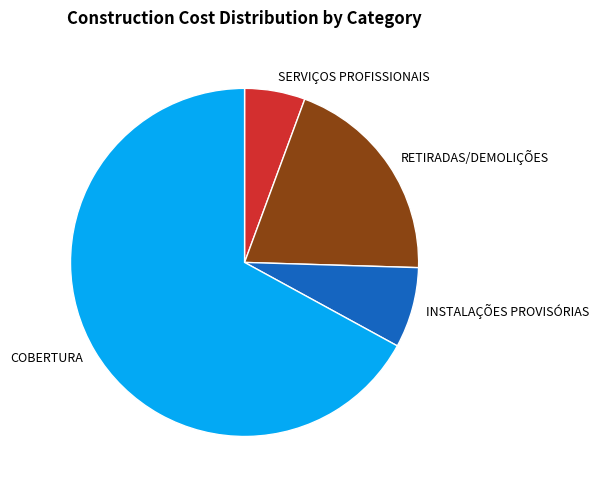

Is the sum of INSTALAÇÕES PROVISÓRIAS and RETIRADAS/DEMOLIÇÕES greater than half?

No